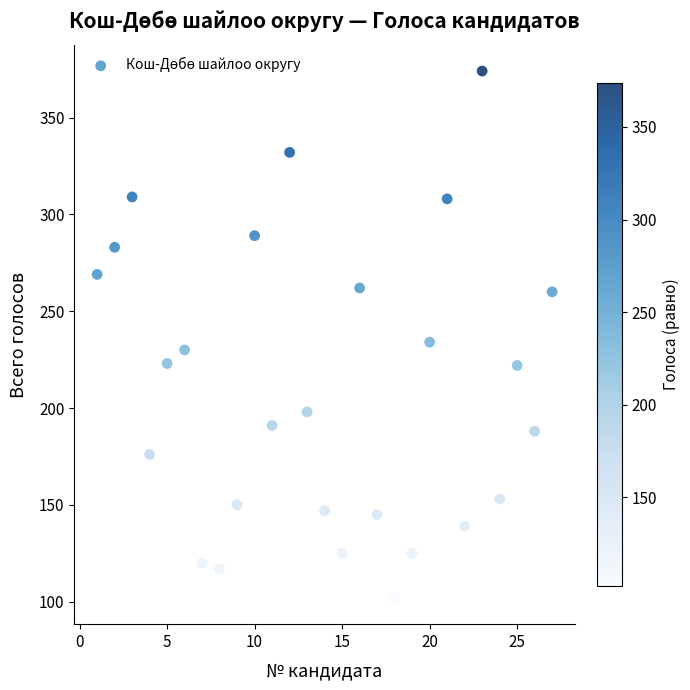

What Y value in the scatter plot is closest to 238?

234